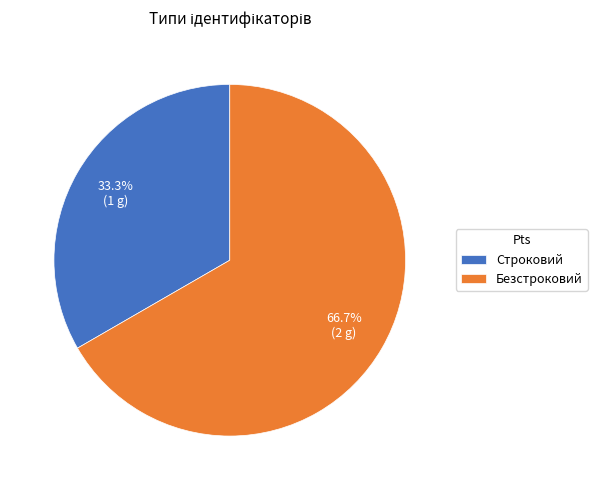

What is the ratio of the value at Безстроковий to the value at Строковий?

2.0